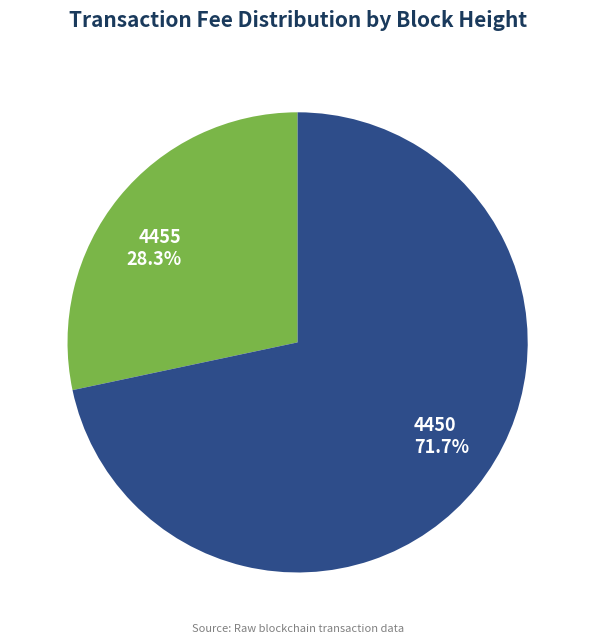

Between 4455 and 4450, which is larger?

4450